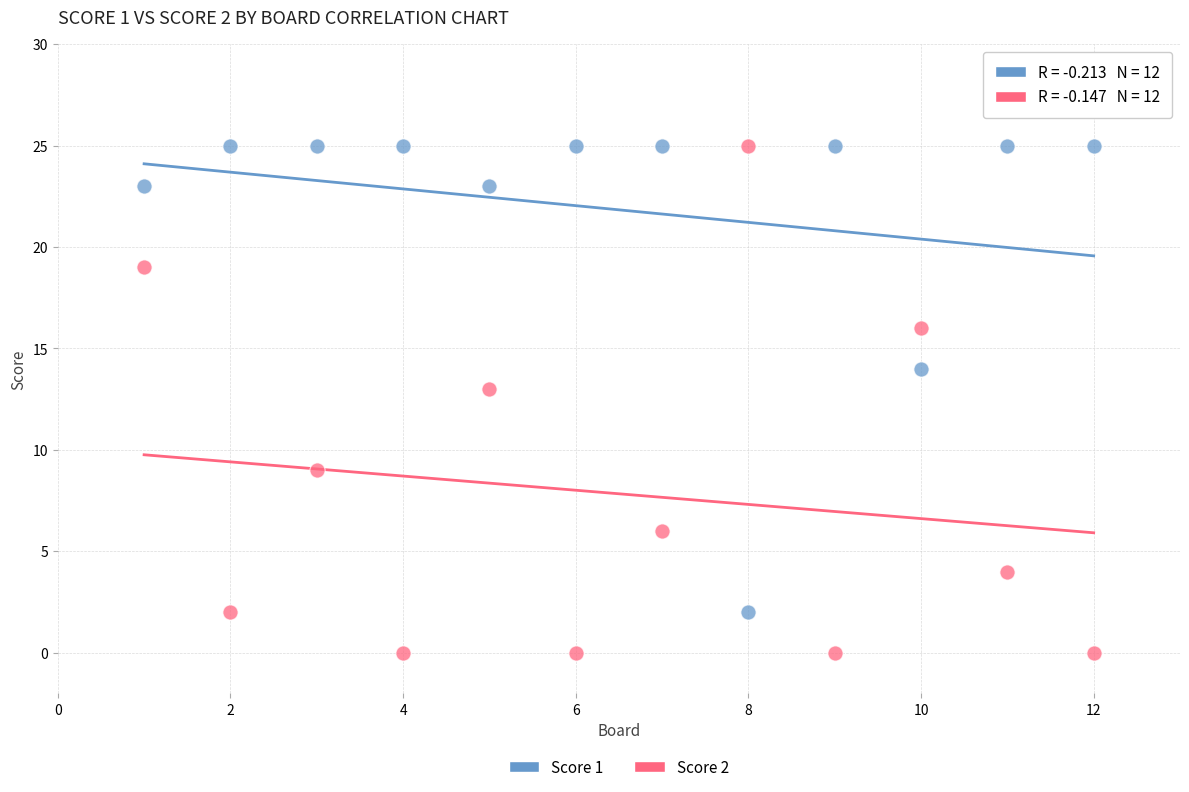

Which series contains the lowest Y value?

Score 2